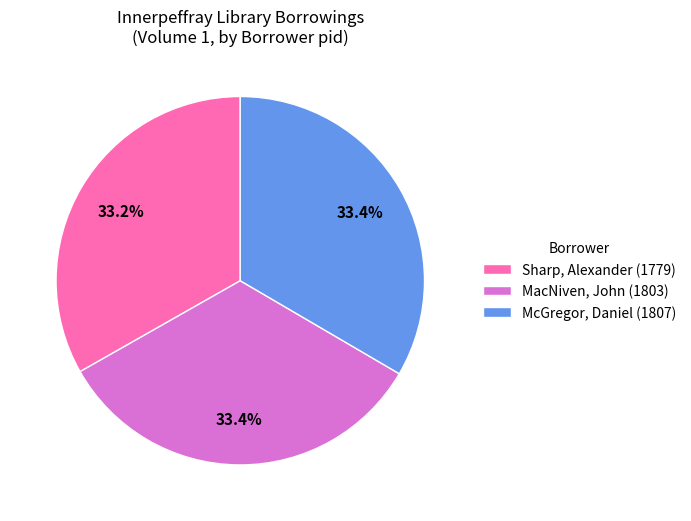

How much of the chart is everything except Sharp, Alexander (1779)?

66.8%